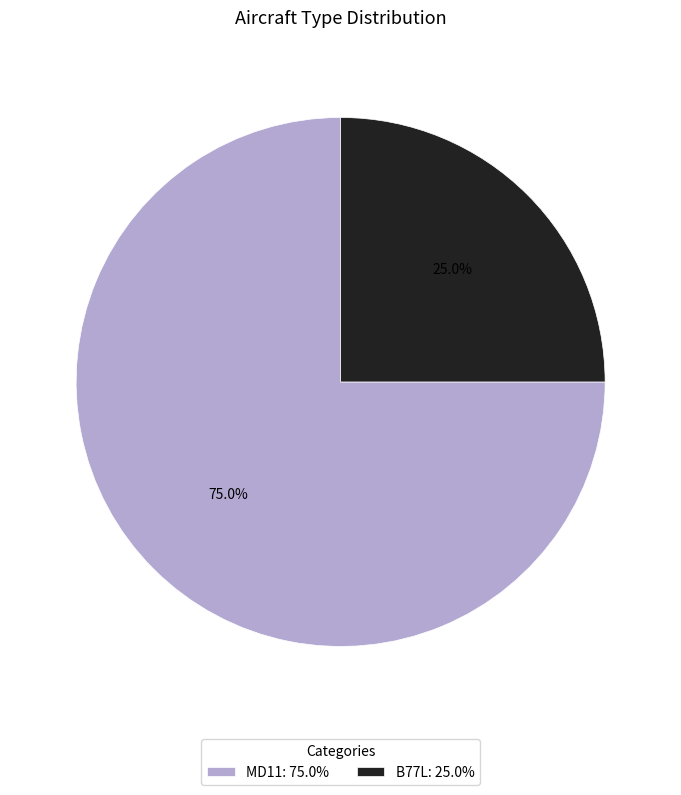

Which category has the biggest portion of the pie?

MD11: 75.0%